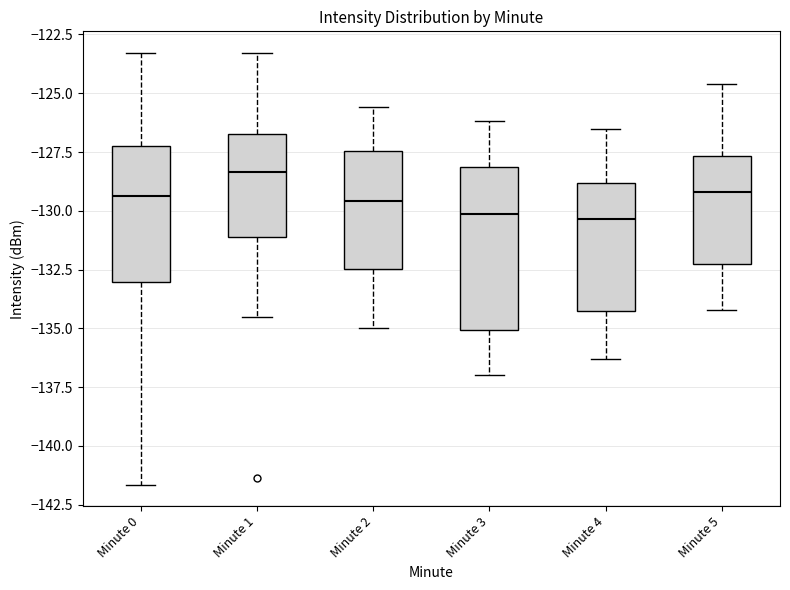

Where is the upper edge of the box for Minute 4 on the y-axis? The values are not printed on the chart, so give them approximately, as read against the axis.

-129.0